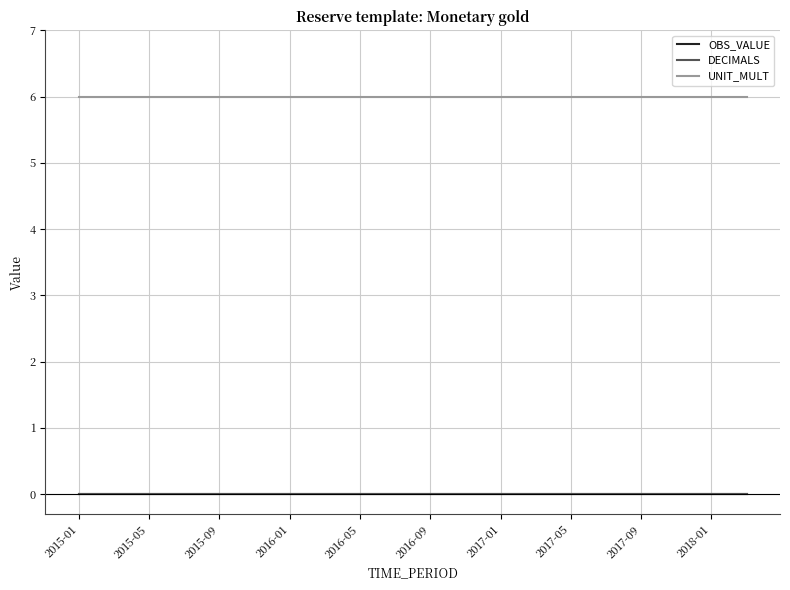

Reading left to right, list all the values displayed in this chart.

OBS_VALUE: 0	0	0	0	0	0	0	0	0	0	0	0	0	0	0	0	0	0	0	0
DECIMALS: 0	0	0	0	0	0	0	0	0	0	0	0	0	0	0	0	0	0	0	0
UNIT_MULT: 6	6	6	6	6	6	6	6	6	6	6	6	6	6	6	6	6	6	6	6